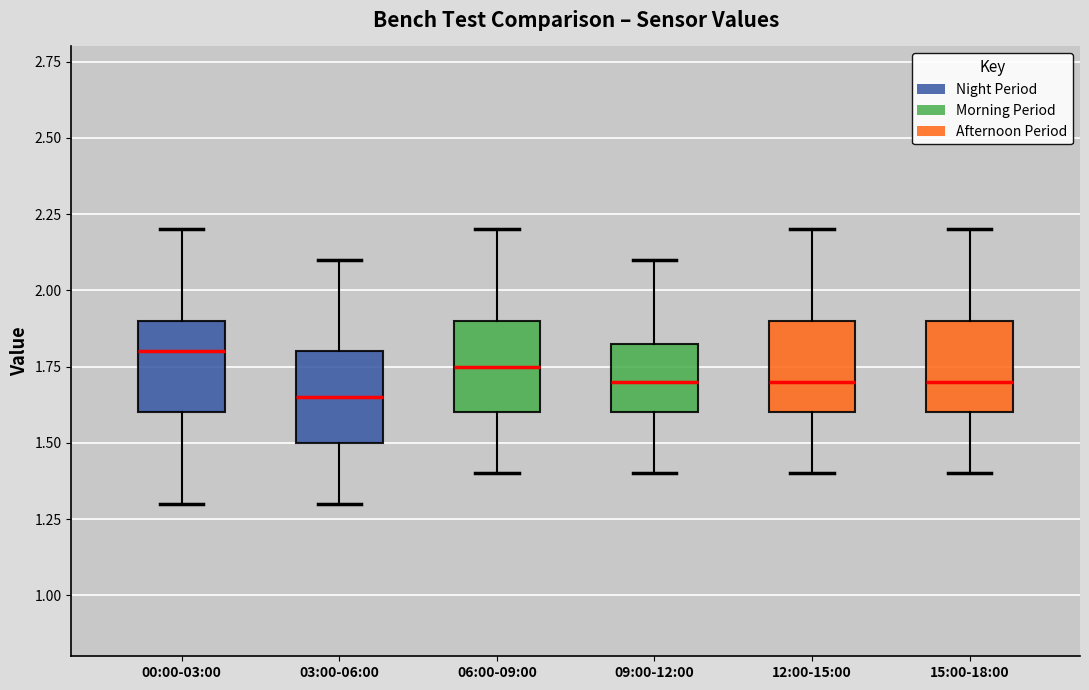

Which box has the highest median line?

00:00-03:00